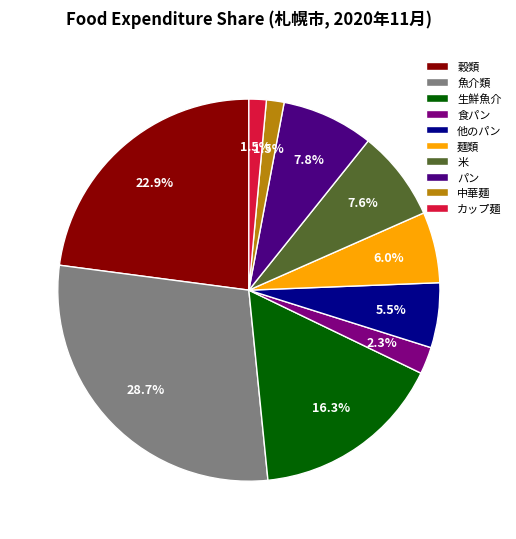

Count the number of slices in the pie.

10